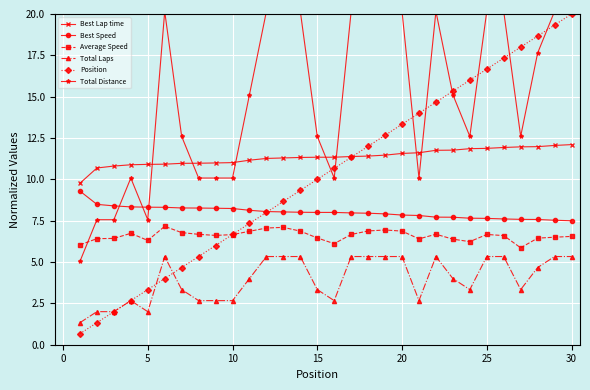

True or false: Best Lap time and Average Speed intersect in this chart.

False